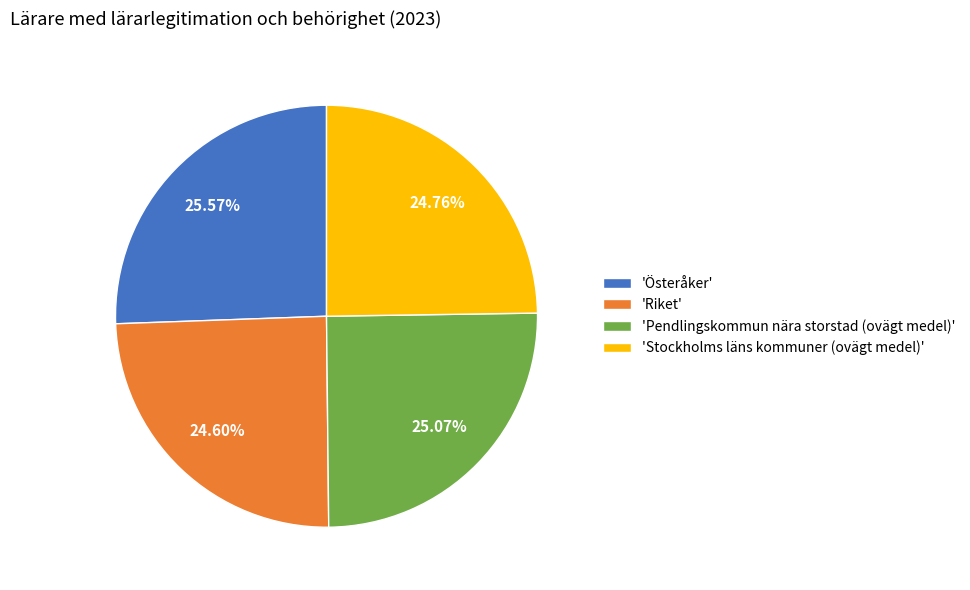

Which slice is the largest?

'Österåker'